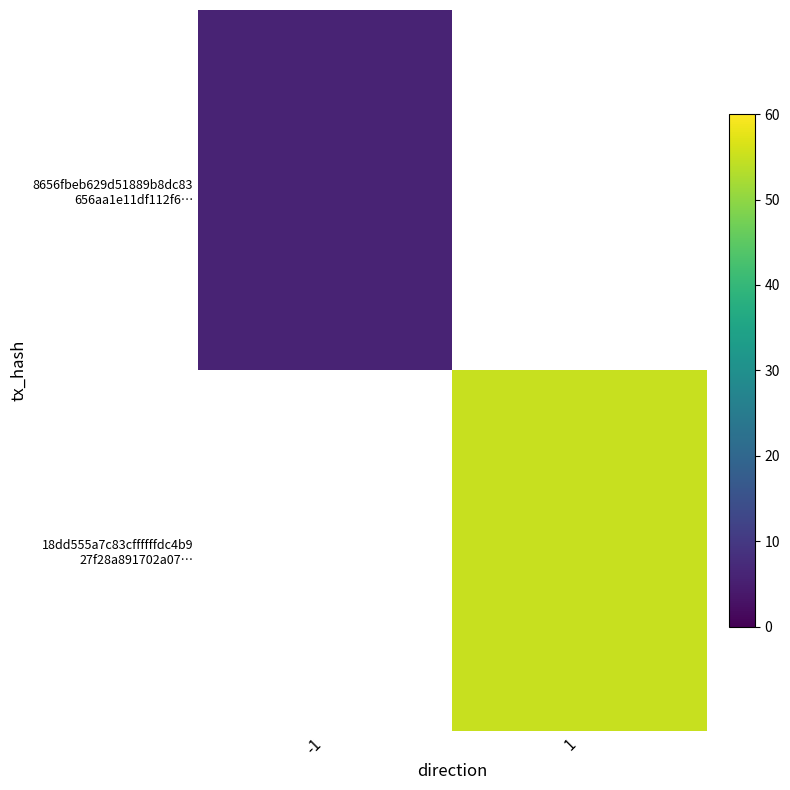

What is the smallest value displayed?

6.0